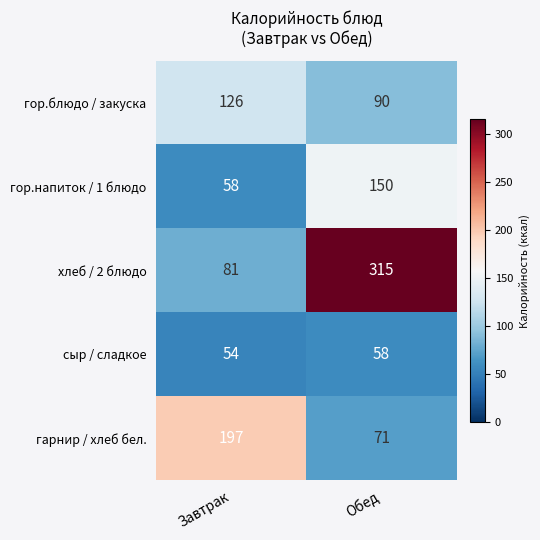

At which category is the sum across all series the highest?

Обед